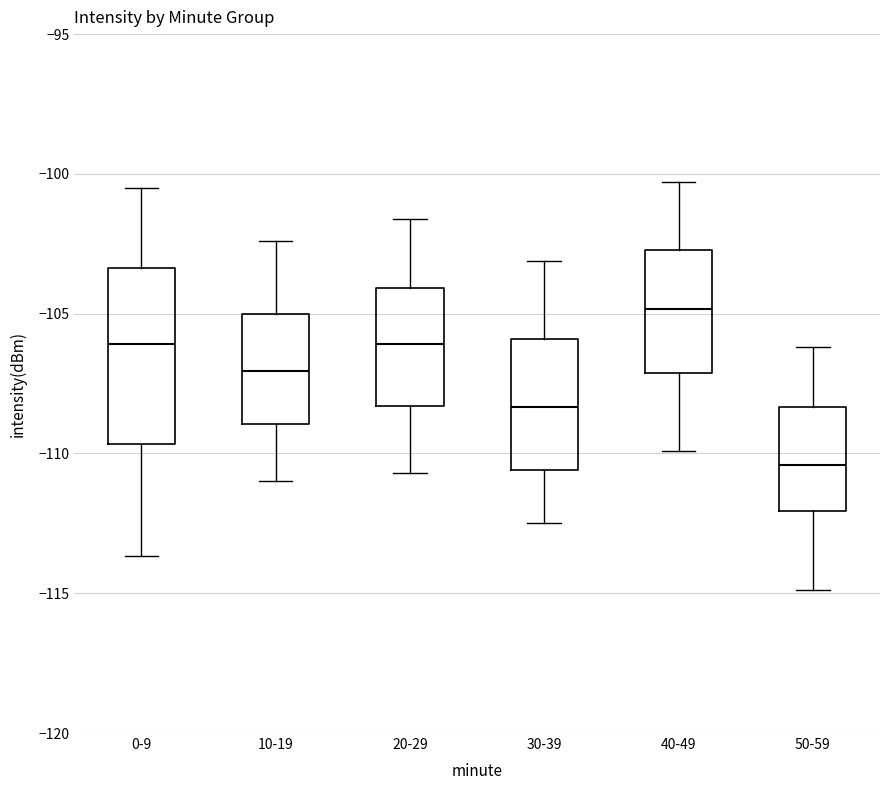

Reading left to right, transcribe this box plot: for each box, give where its median line is, the range the box spans, and where its two whiskers end, as read against the y-axis. The values are not printed on the chart, so give them approximately, as read against the axis.

0-9: median -106.0, box -109.5 to -103.5, whiskers -113.5 to -100.5
10-19: median -107.0, box -109.0 to -105.0, whiskers -111.0 to -102.5
20-29: median -106.0, box -108.5 to -104.0, whiskers -110.5 to -101.5
30-39: median -108.5, box -110.5 to -106.0, whiskers -112.5 to -103.0
40-49: median -105.0, box -107.0 to -102.5, whiskers -110.0 to -100.5
50-59: median -110.5, box -112.0 to -108.5, whiskers -115.0 to -106.0